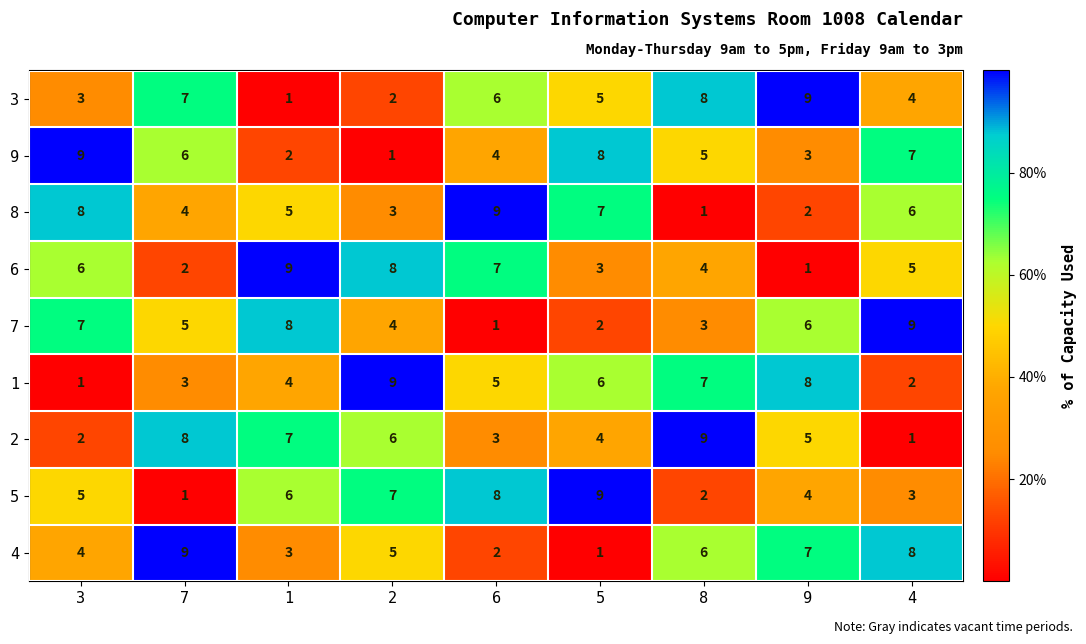

How many data points does each series have?

9